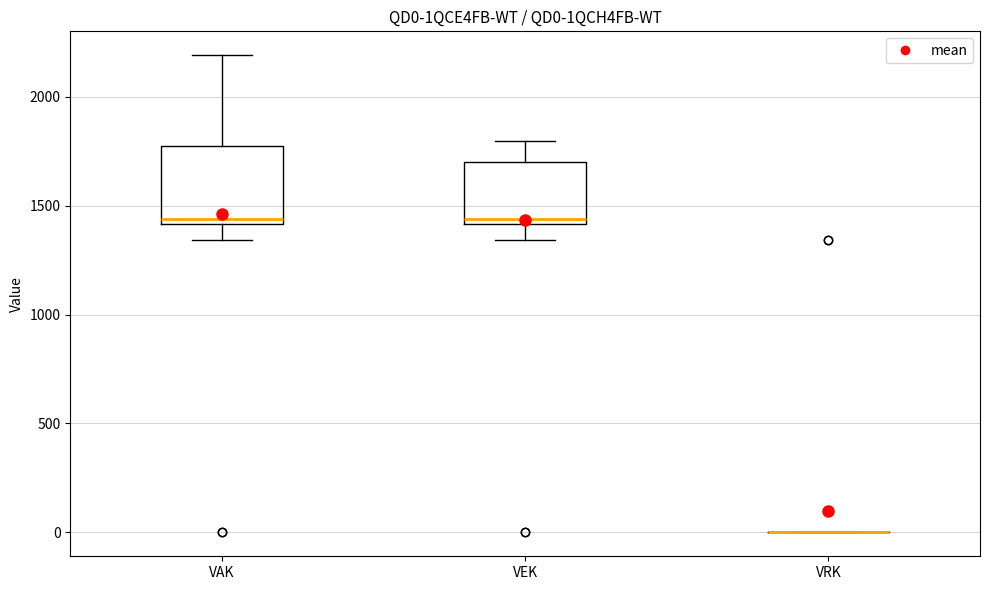

Reading left to right, read every box against the y-axis: the position of its median line, the range the box covers, and the ends of its whiskers. The values are not printed on the chart, so give them approximately, as read against the axis.

VAK: median 1450, box 1400 to 1800, whiskers 1350 to 2200
VEK: median 1450, box 1400 to 1700, whiskers 1350 to 1800
VRK: box collapsed to a line at 0, whiskers 0 to 0